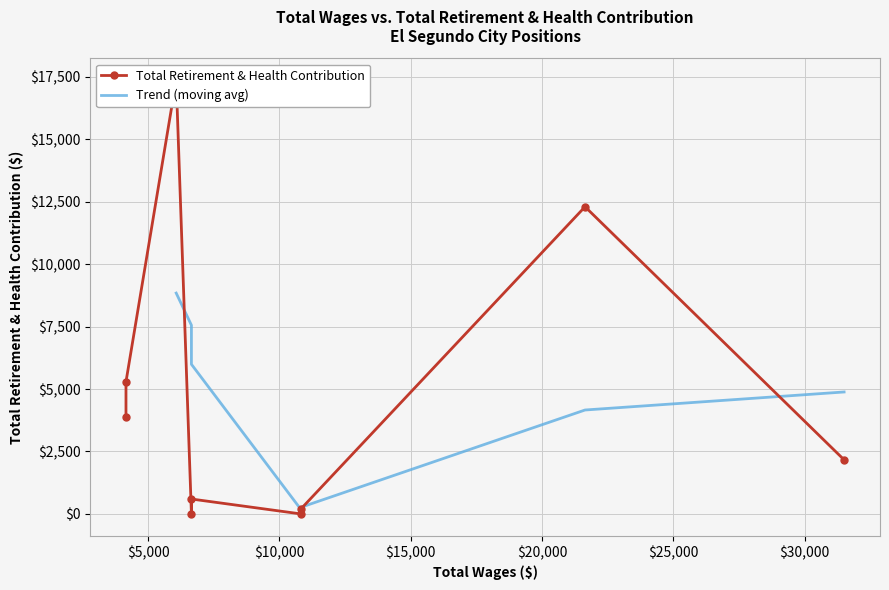

Between 21635.0 and 31500.0, which is larger?

21635.0